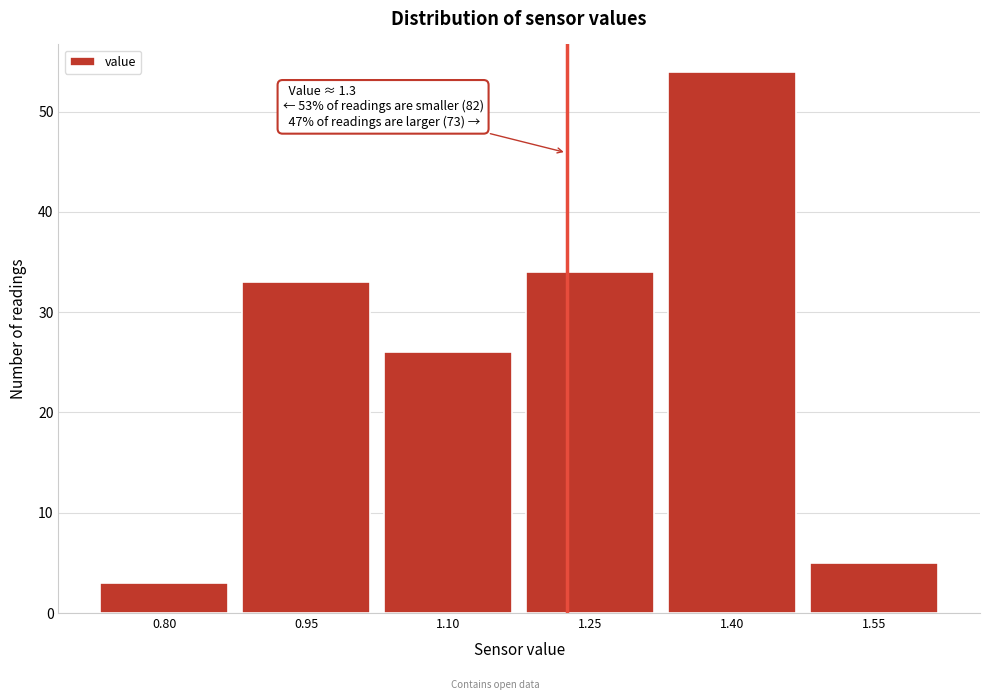

Reading left to right, transcribe all the data shown in this chart.

3	33	26	34	54	5